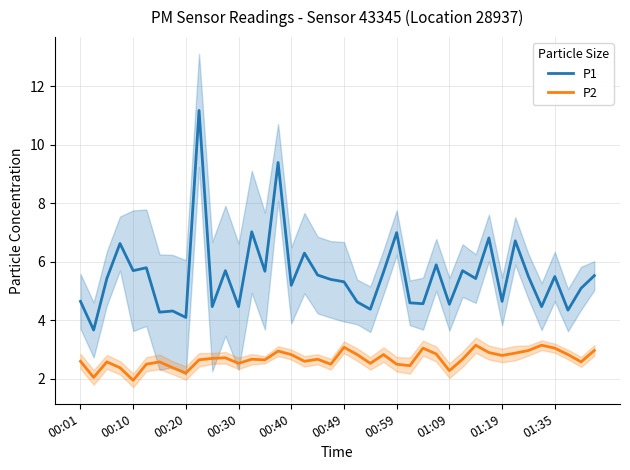

True or false: P1 and P2 cross at least once.

False